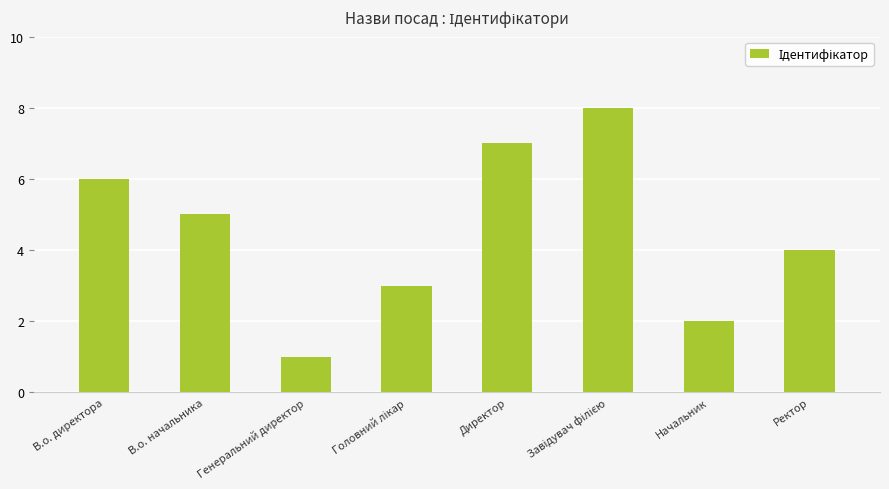

What is the difference between the second highest and second lowest values?

5